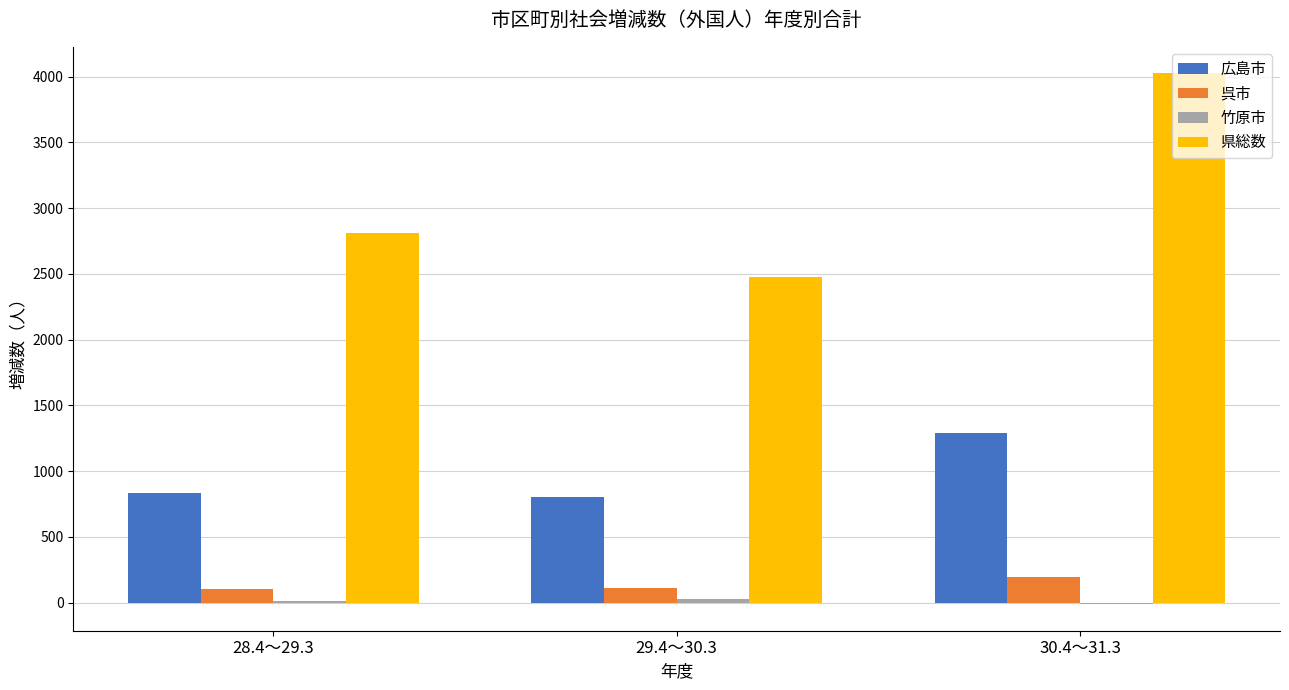

What is the highest value of the 県総数 series?

4024